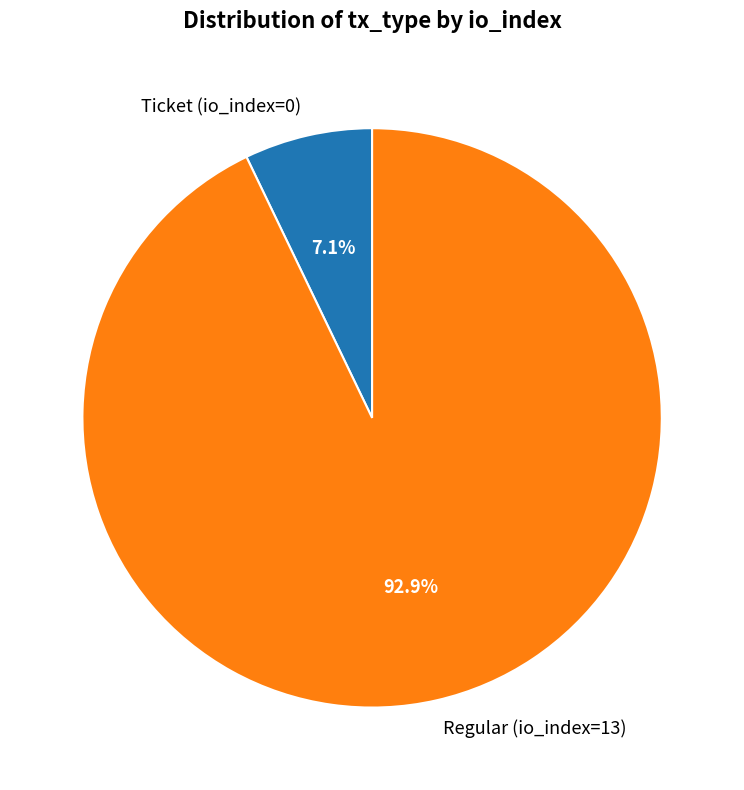

Between Ticket (io_index=0) and Regular (io_index=13), which is larger?

Regular (io_index=13)